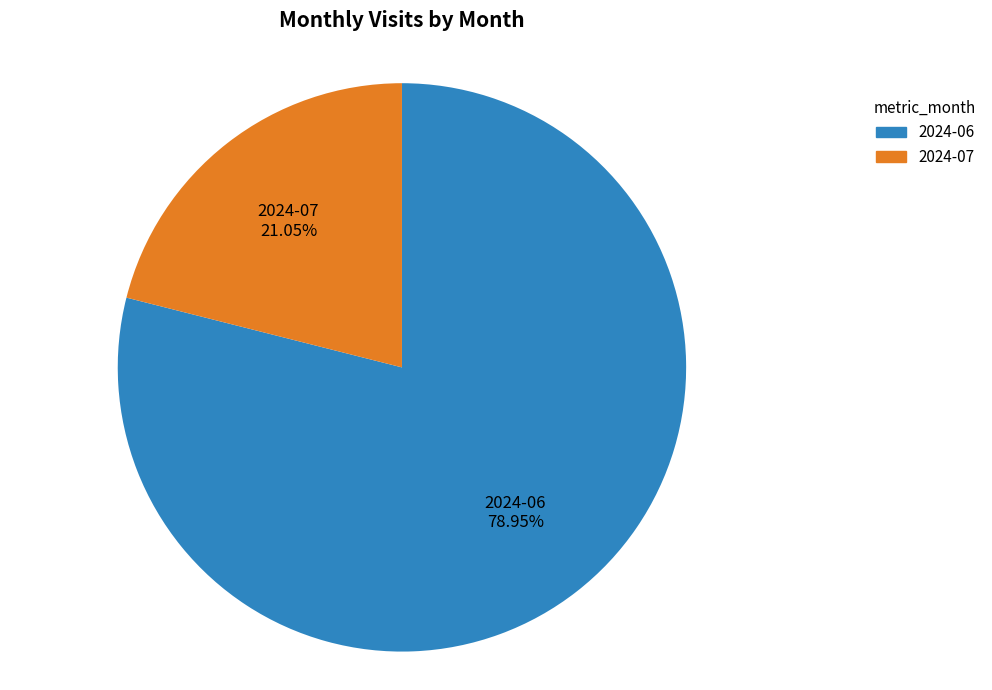

True or false: 2024-06 accounts for 66% of the total.

False